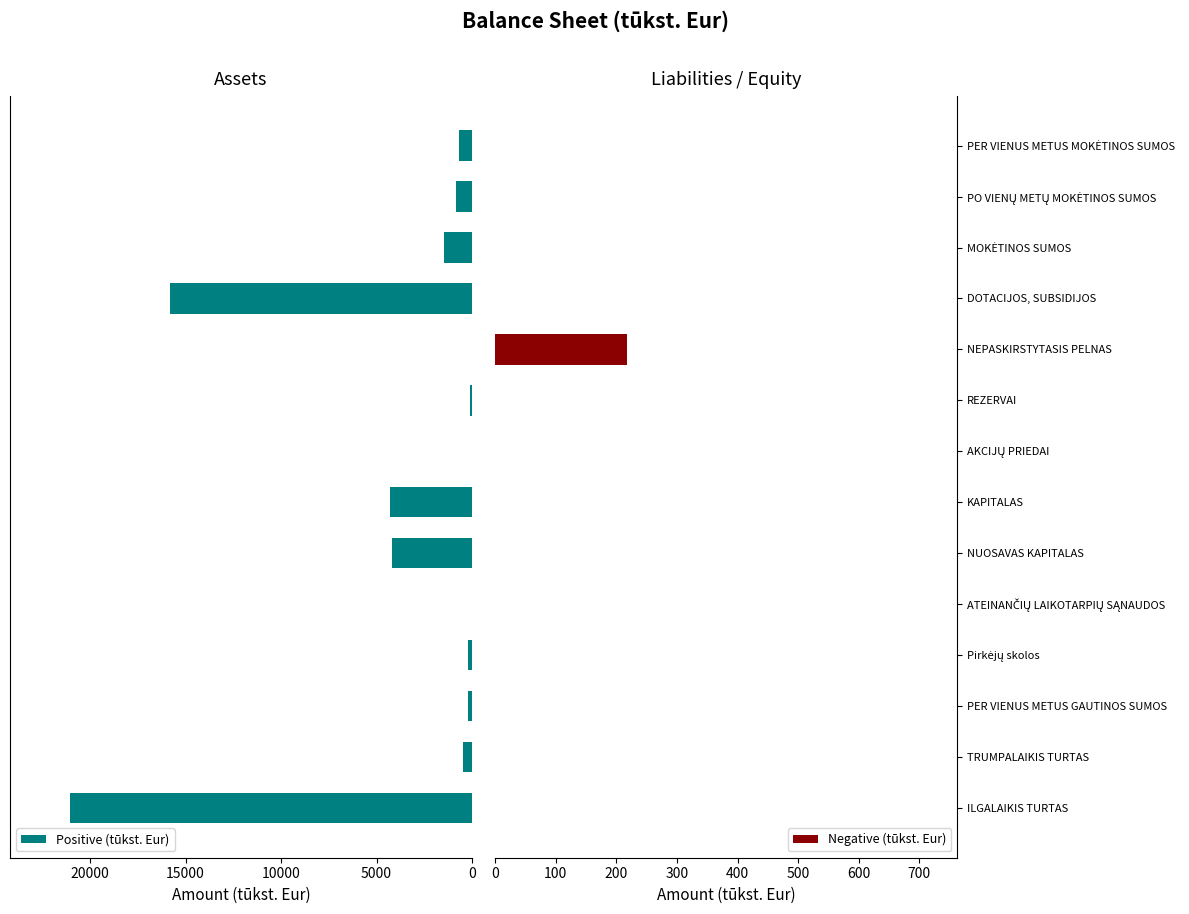

What is the sum of all Positive (tūkst. Eur) values?

49393.2